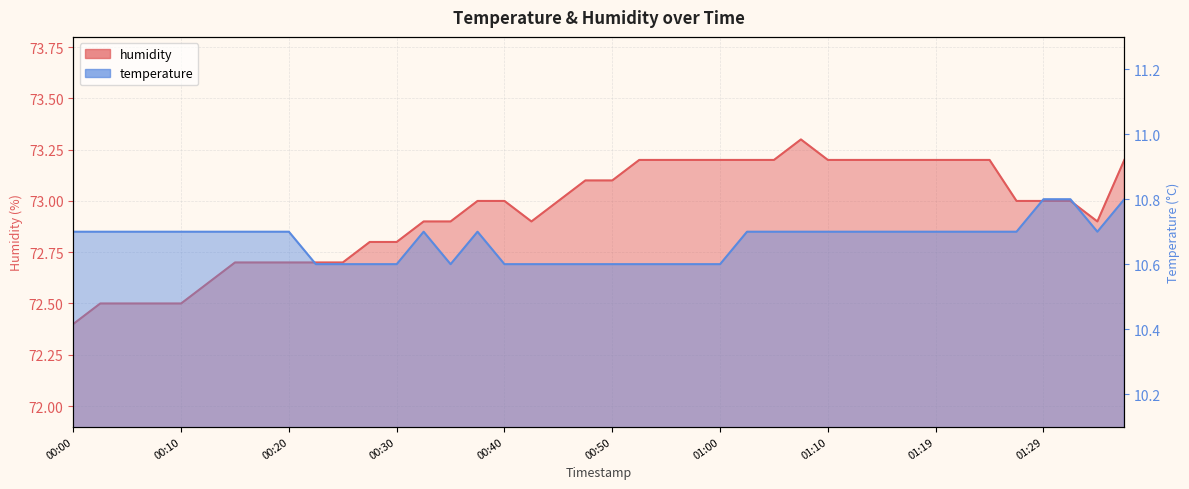

True or false: humidity and temperature cross at least once.

False